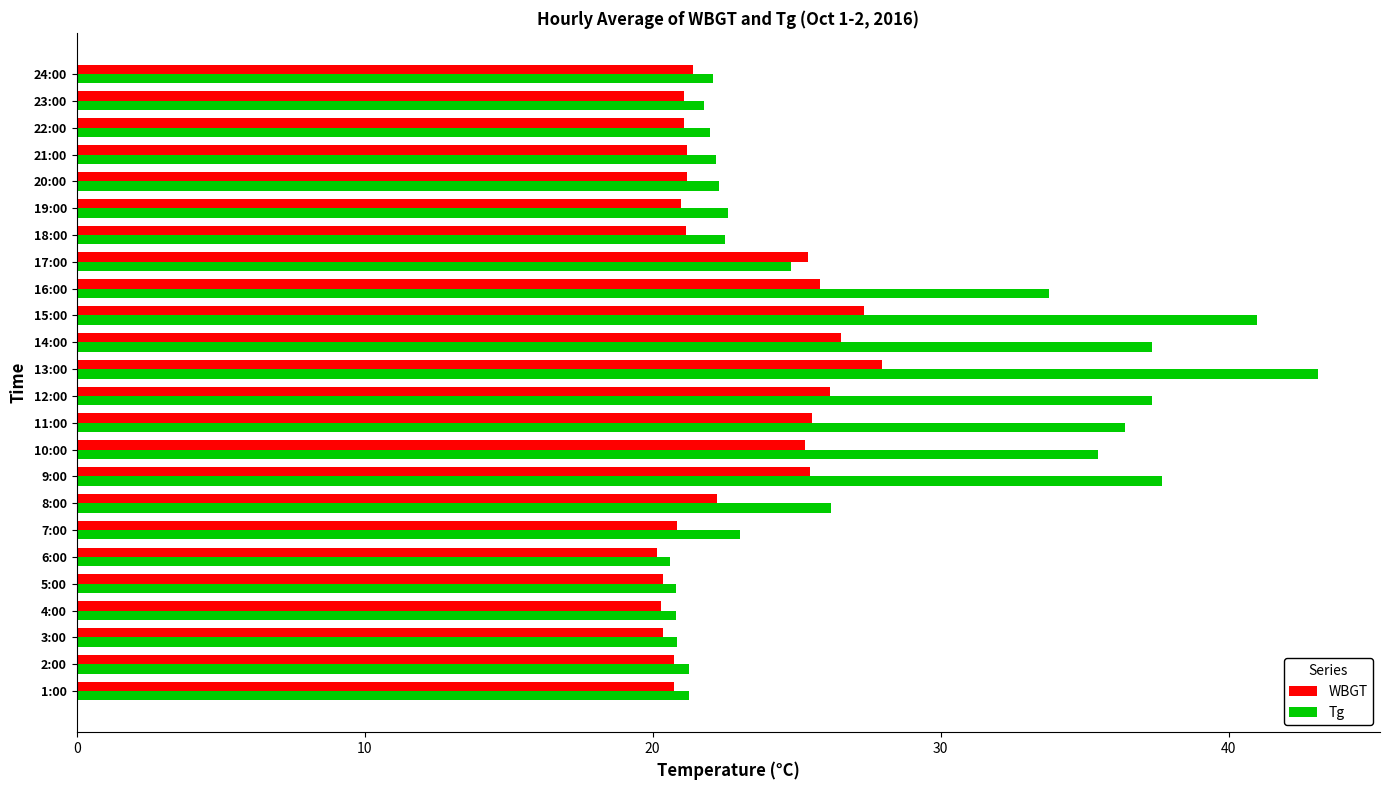

At which label is Tg closest to 31?

16:00